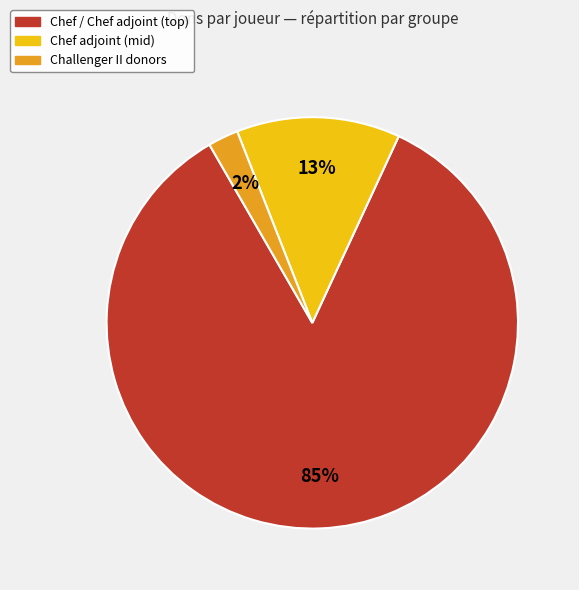

Is there a majority slice in this chart?

Yes